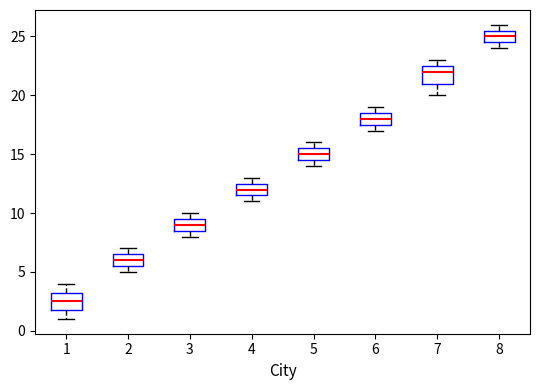

Which box's median line is the highest?

8